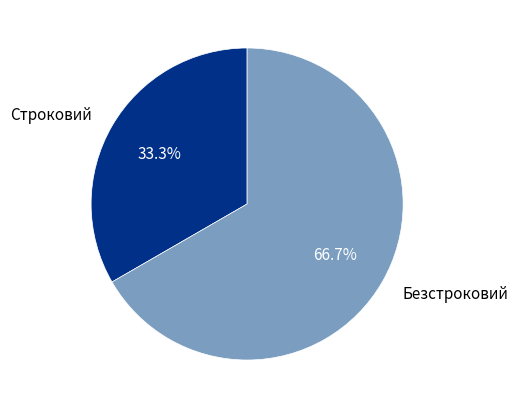

How many slices are in this pie chart?

2